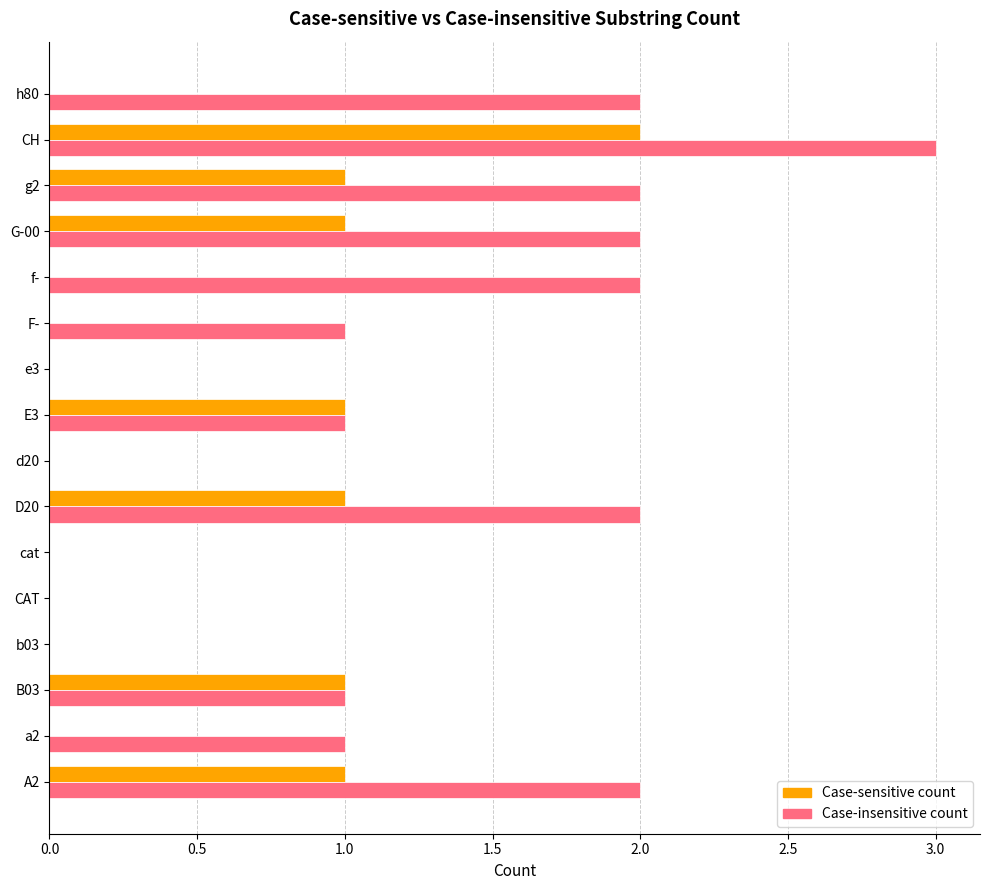

What is the greatest value displayed?

3